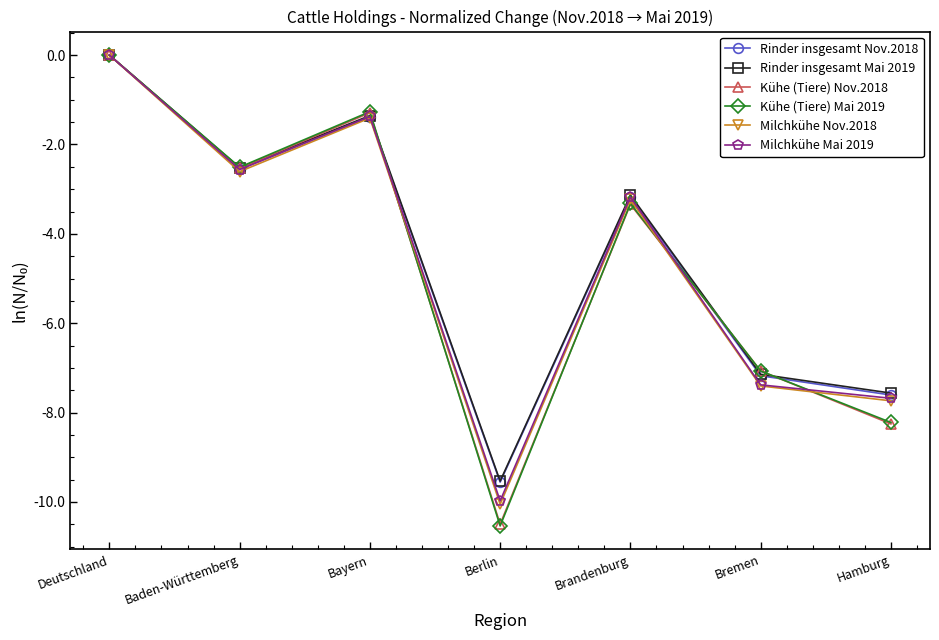

Where does the Kühe (Tiere) Mai 2019 series first go above -3?

Deutschland